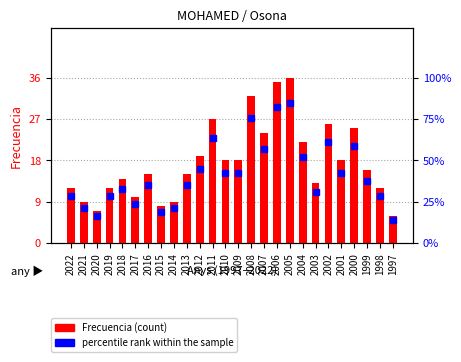

Reading left to right, transcribe all the data shown in this chart.

2022=12	2021=9	2020=7	2019=12	2018=14	2017=10	2016=15	2015=8	2014=9	2013=15	2012=19	2011=27	2010=18	2009=18	2008=32	2007=24	2006=35	2005=36	2004=22	2003=13	2002=26	2001=18	2000=25	1999=16	1998=12	1997=6